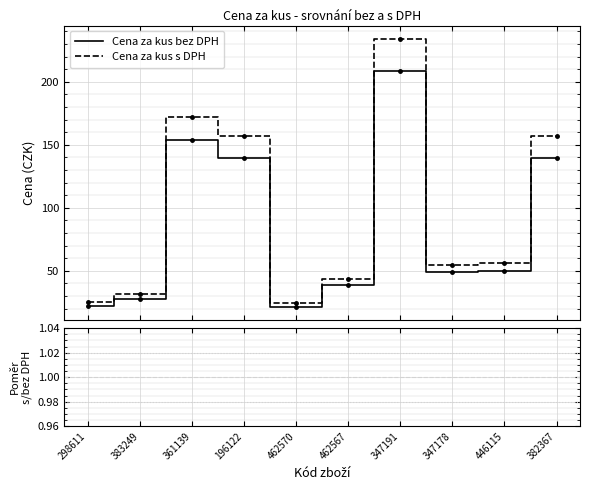

Reading left to right, what are all the values shown in this chart?

Cena za kus bez DPH: 22.5	27.9	154.0	139.9	21.6	38.9	209.0	49.0	49.9	139.9
Cena za kus s DPH: 25.2	31.2	172.5	156.7	24.2	43.6	234.1	54.9	55.9	156.7
Poměr s/bez DPH: 1.1	1.1	1.1	1.1	1.1	1.1	1.1	1.1	1.1	1.1